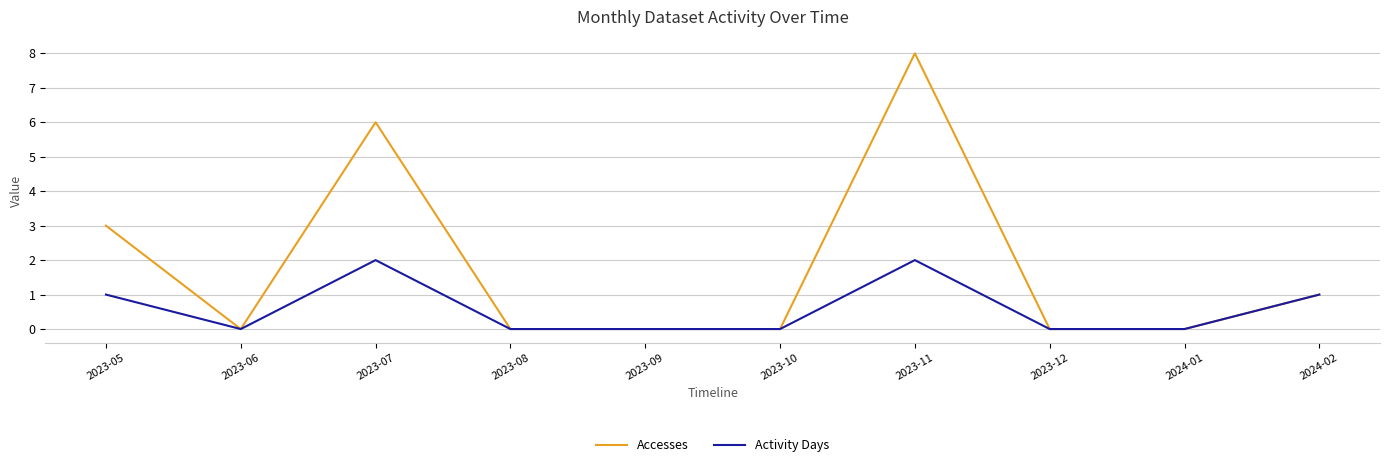

What is the approximate value of Accesses at 2024-02?

1